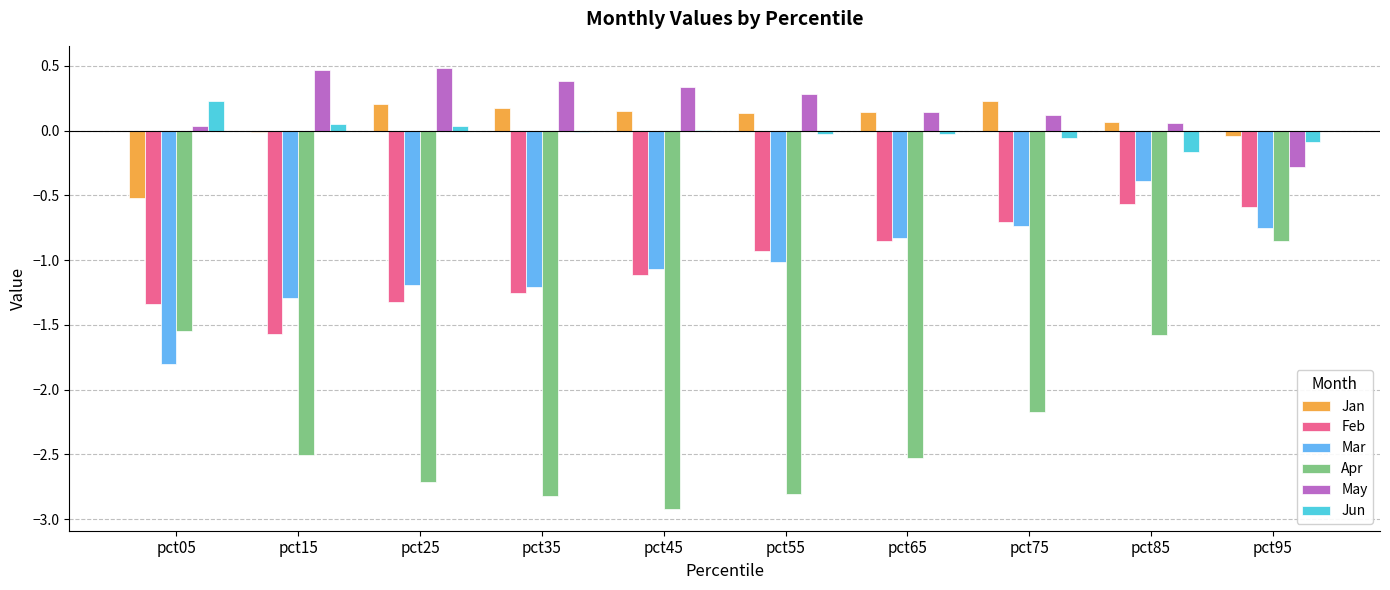

At which label does Mar reach its peak?

pct85